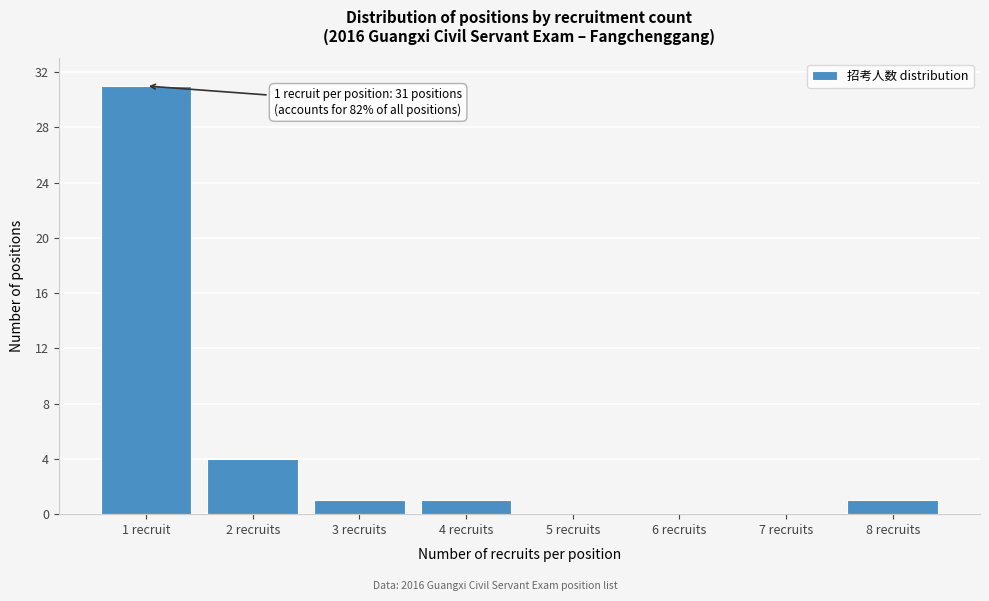

Reading right to left, list all the values displayed in this chart.

8 recruits=1	7 recruits=0	6 recruits=0	5 recruits=0	4 recruits=1	3 recruits=1	2 recruits=4	1 recruit=31